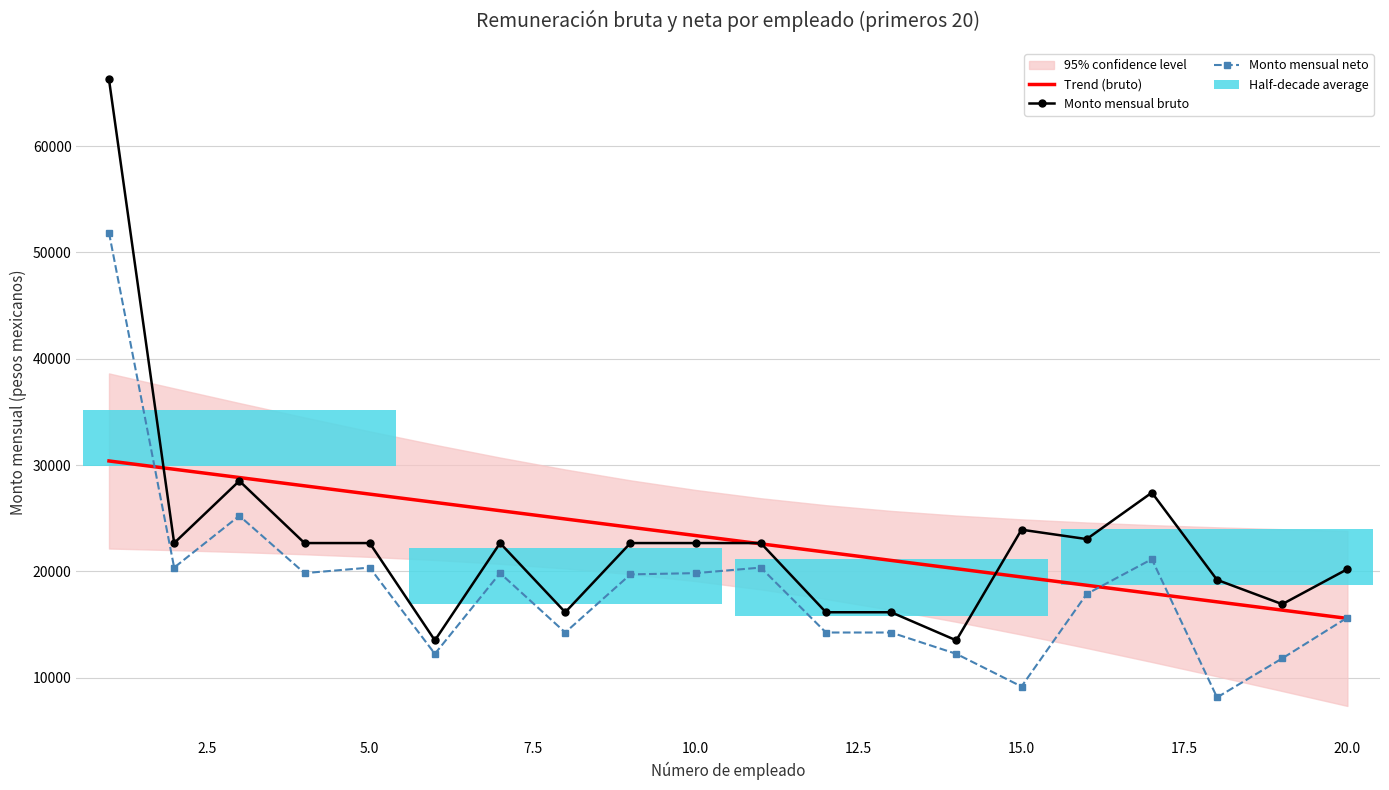

What is the highest value of the Monto mensual bruto series?

66281.9